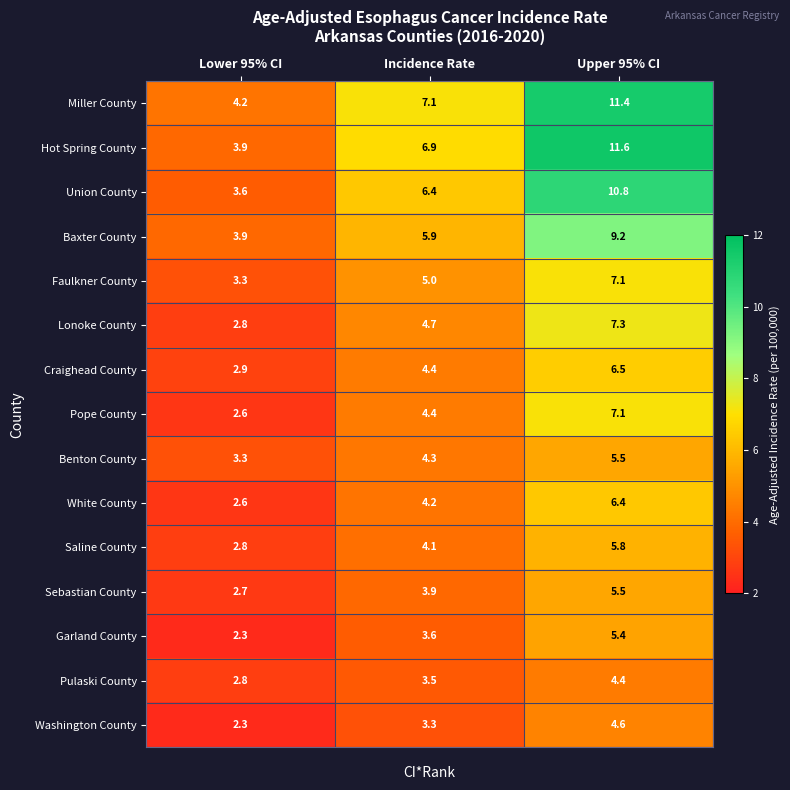

Between Lower 95% CI and Incidence Rate, which series saw the biggest shift?

Hot Spring County